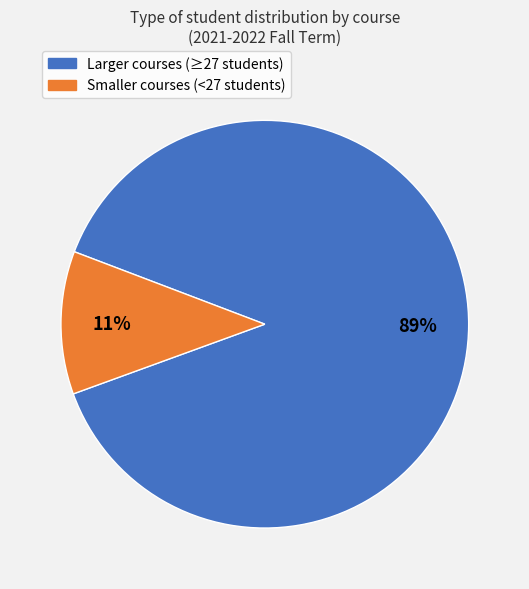

Does any single category account for the majority?

Yes